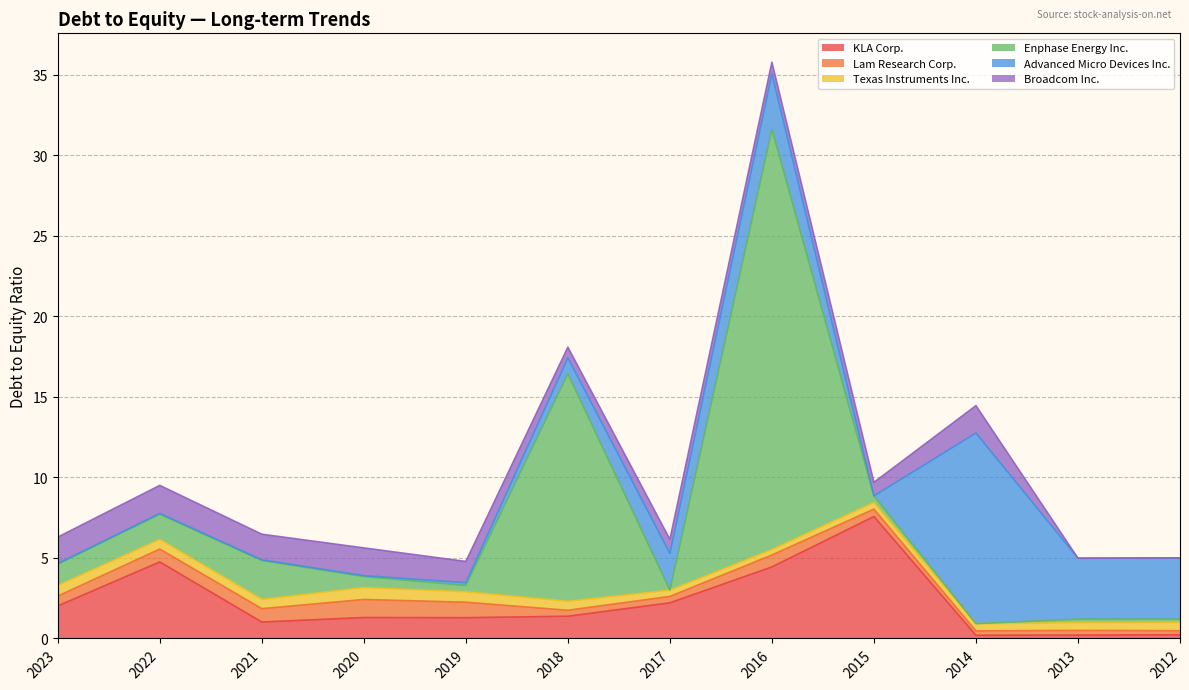

Count the number of categories in the chart.

13